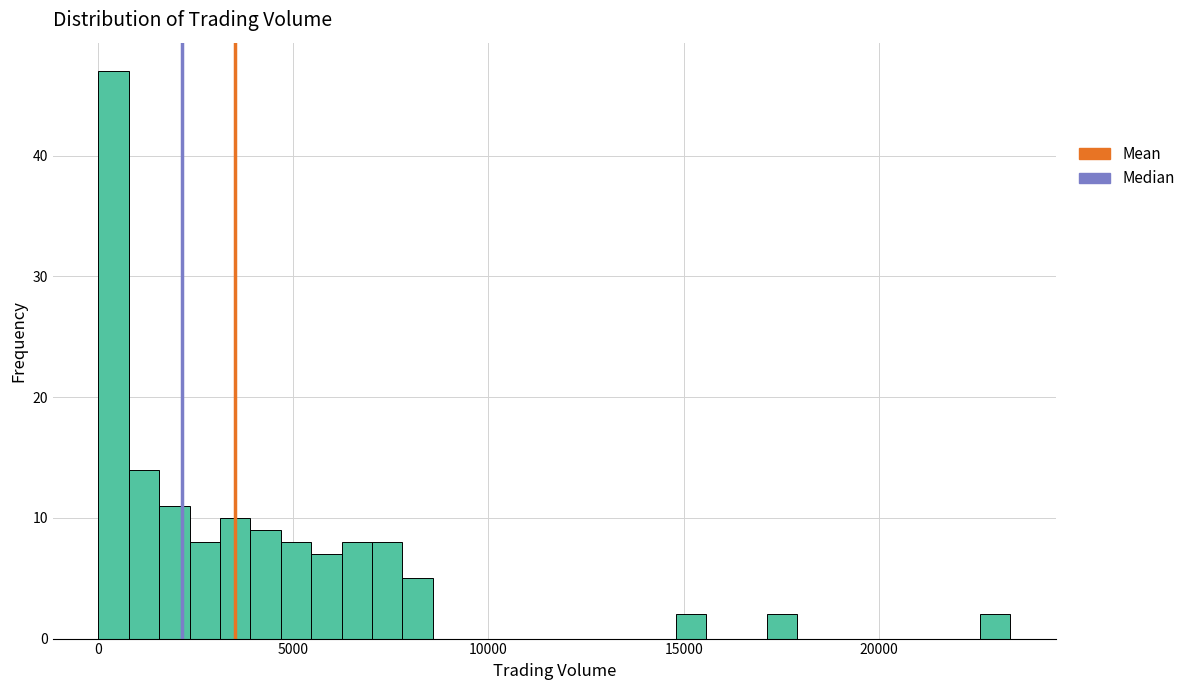

Around what value on the x-axis is the tallest bar? Give the approximate position of its centre, as read against the axis.

500